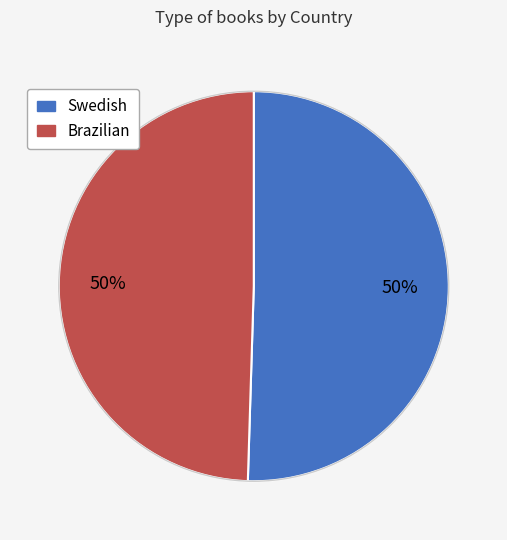

What is the ratio of the value at Brazilian to the value at Swedish?

1.0